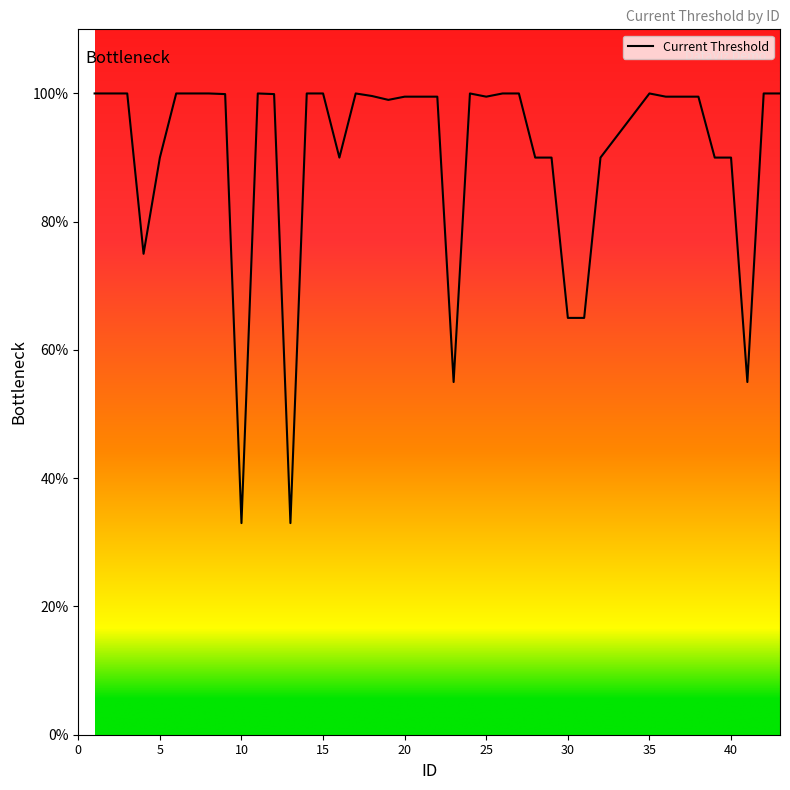

What is the difference between the maximum and second lowest values?

0.7